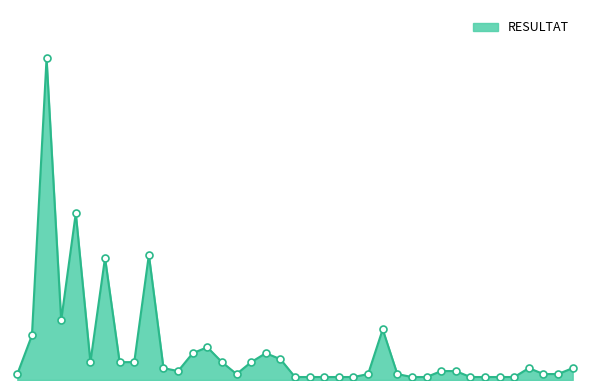

Is this an area chart (filled region under the line)?

Yes